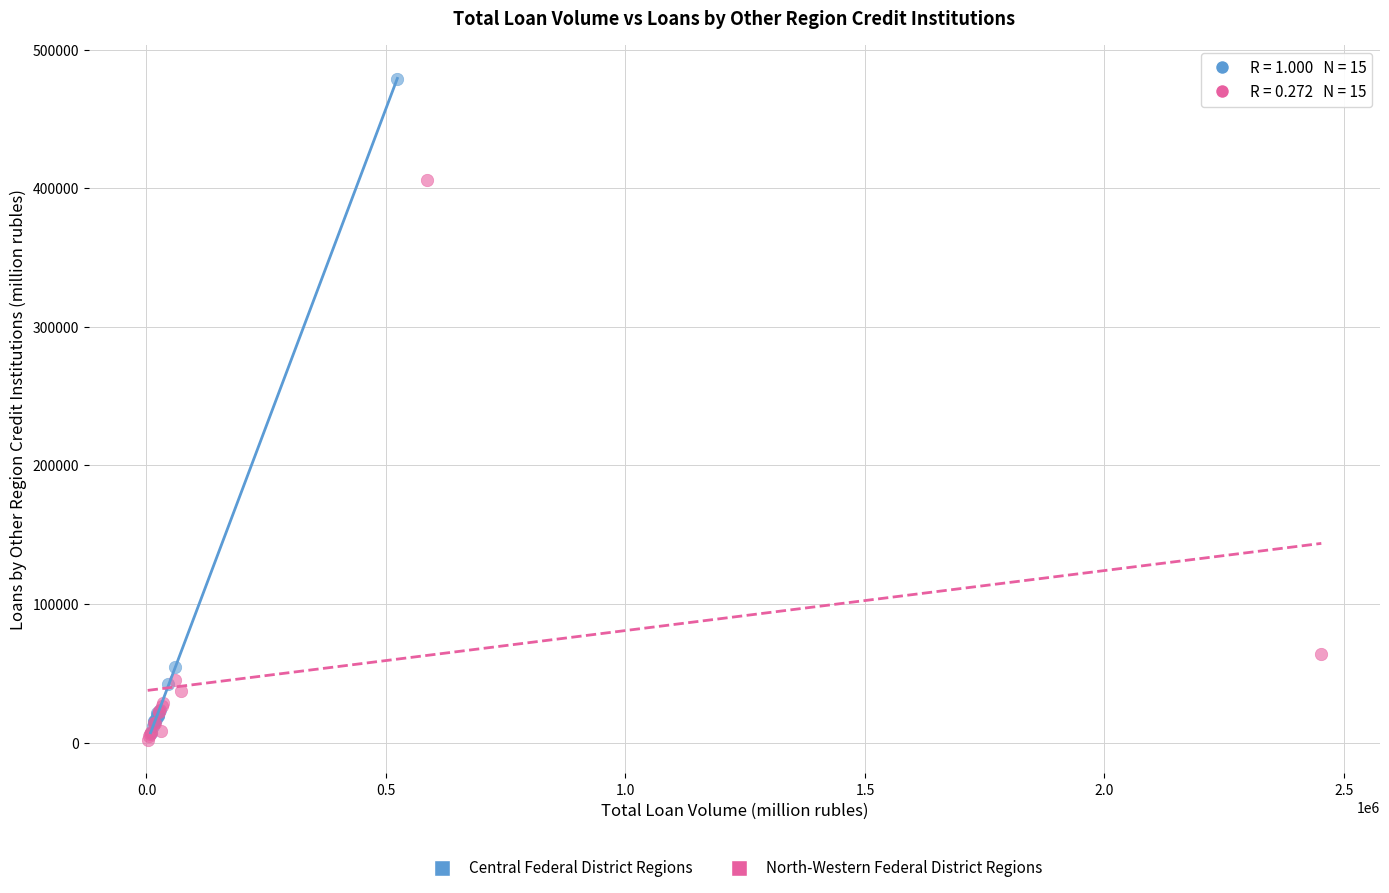

Which series contains the lowest Y value?

North-Western Federal District Regions